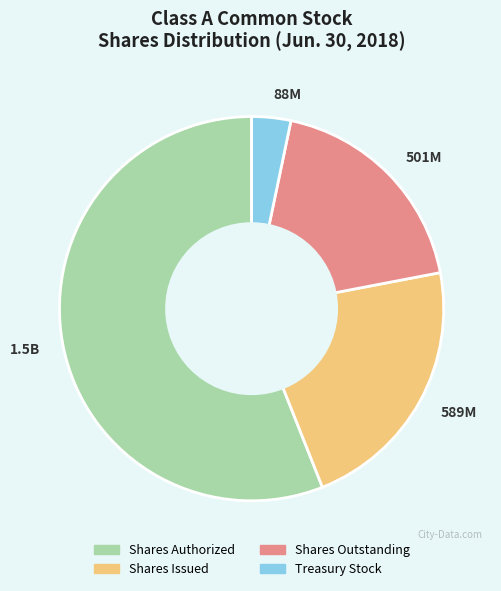

Between Shares Outstanding and Shares Authorized, which is larger?

Shares Authorized